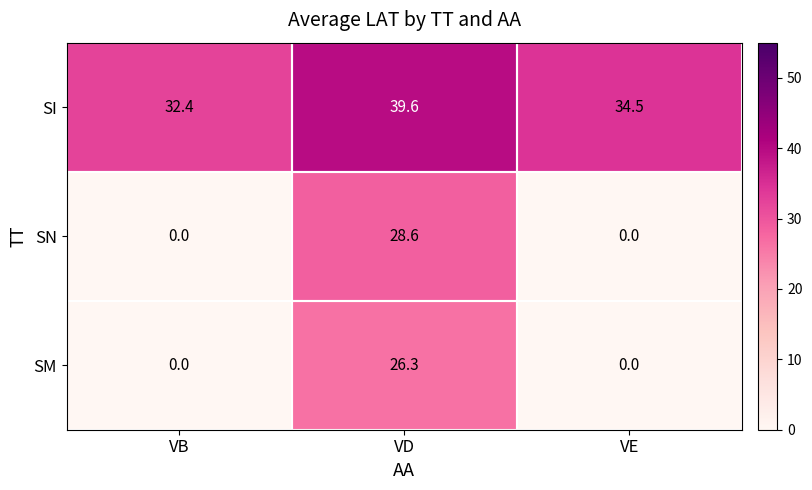

Rank the series by their maximum value, from highest to lowest.

SI, SN, SM